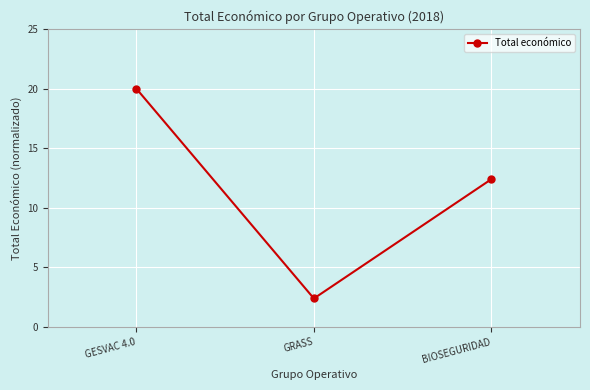

What is the label of the 2nd point from the right?

GRASS